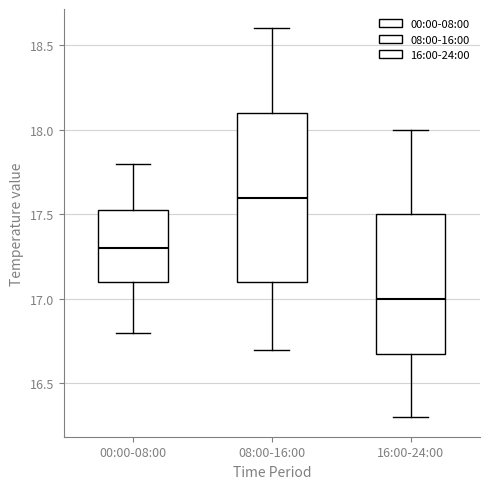

Which box has the lowest median line?

16:00-24:00